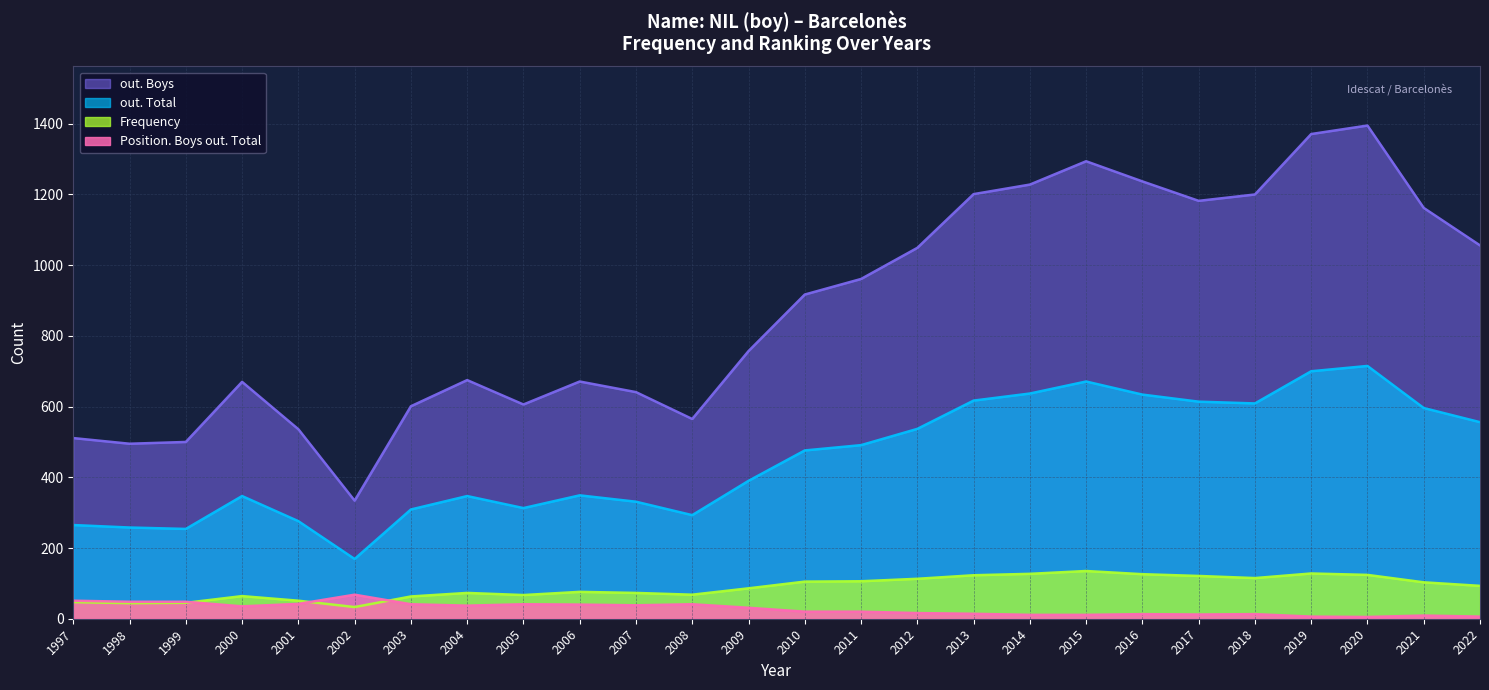

True or false: out. Boys has a value of 677 at 1997.

False